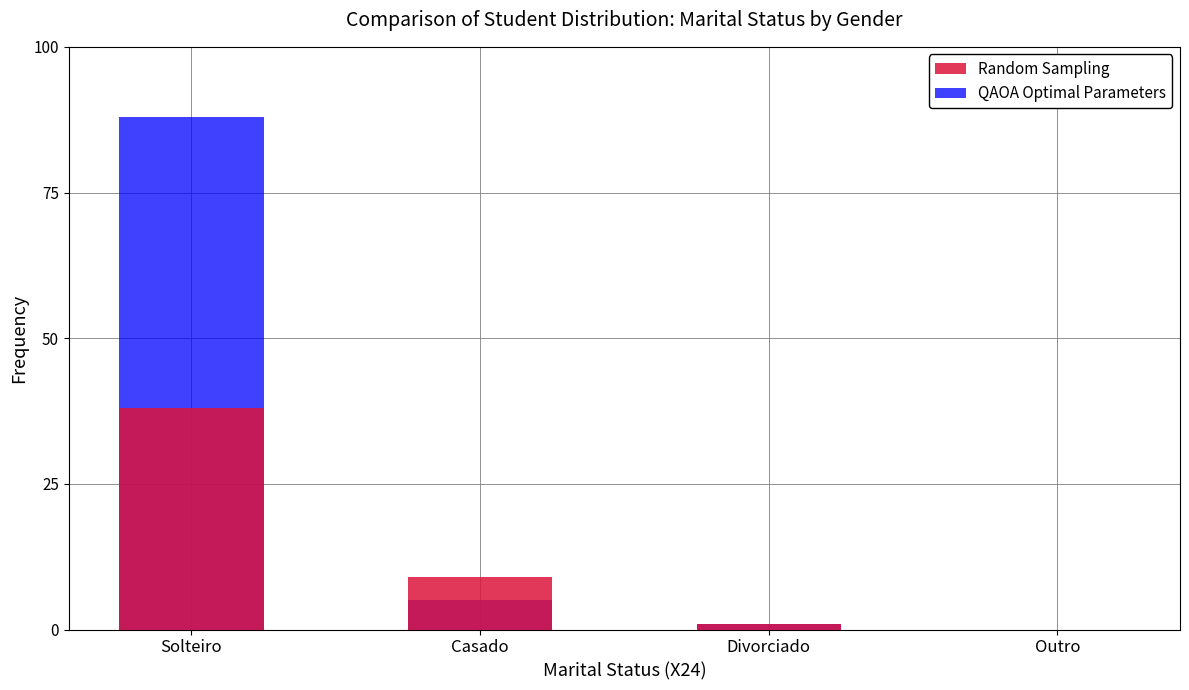

Reading right to left, extract all data points from this chart.

Random Sampling: 0	1	9	38
QAOA Optimal Parameters: 0	1	5	88